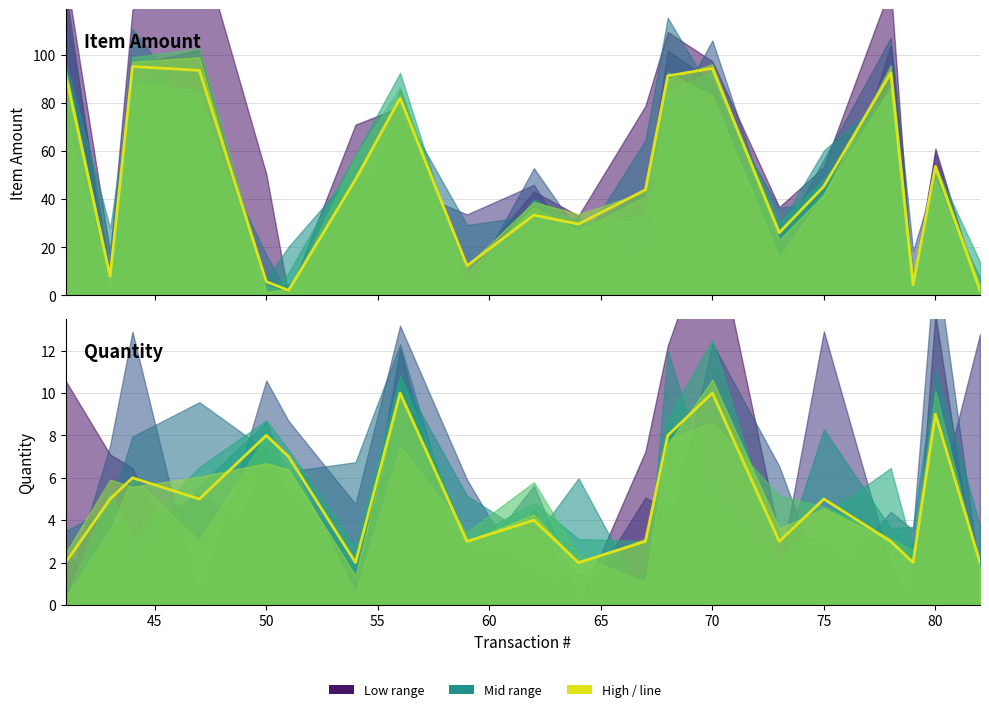

What is the minimum value for Item Amount?

2.1